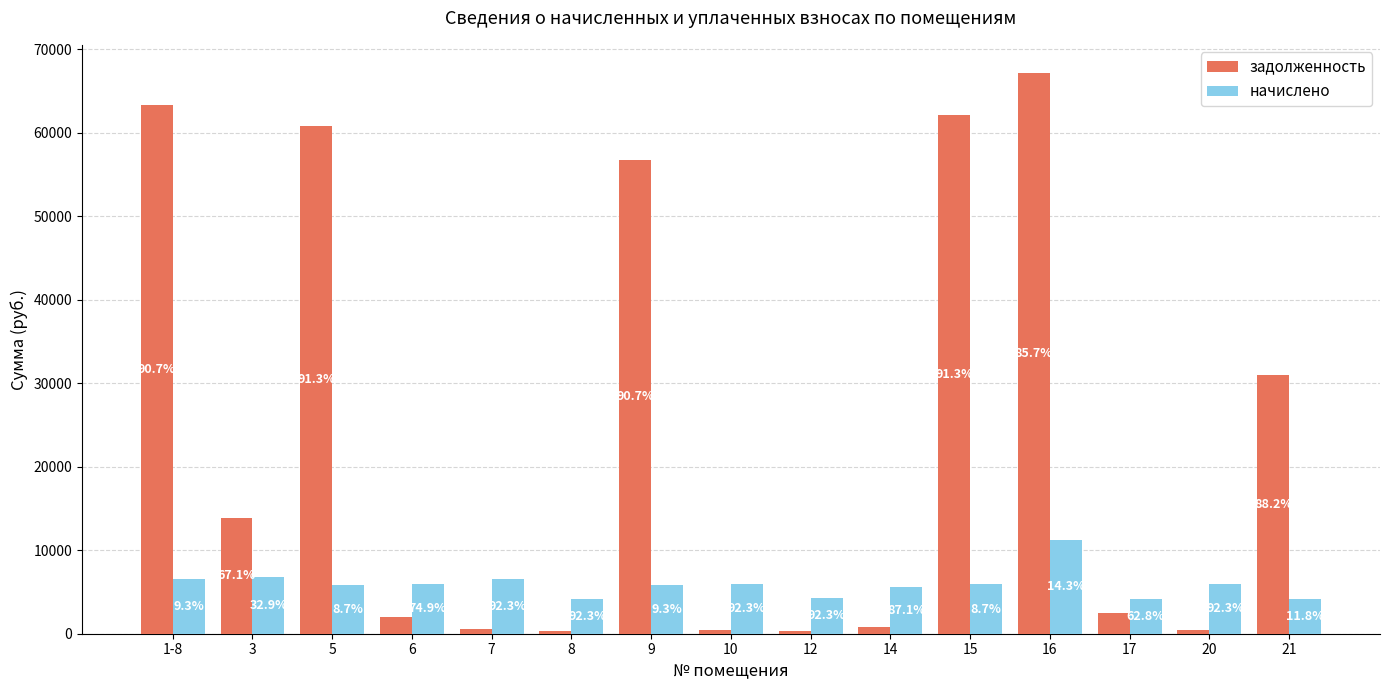

Which series has the widest spread of values?

задолженность